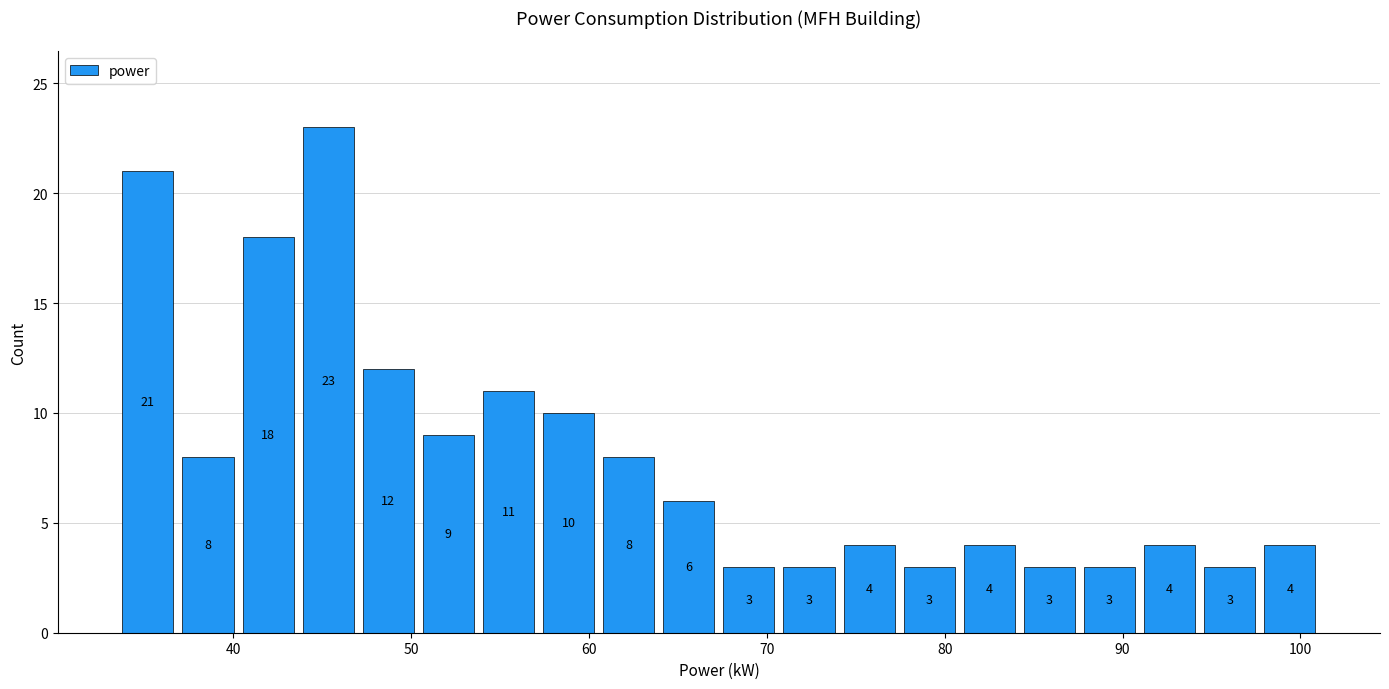

Read against the x-axis, roughly where is the centre of the tallest bar?

45